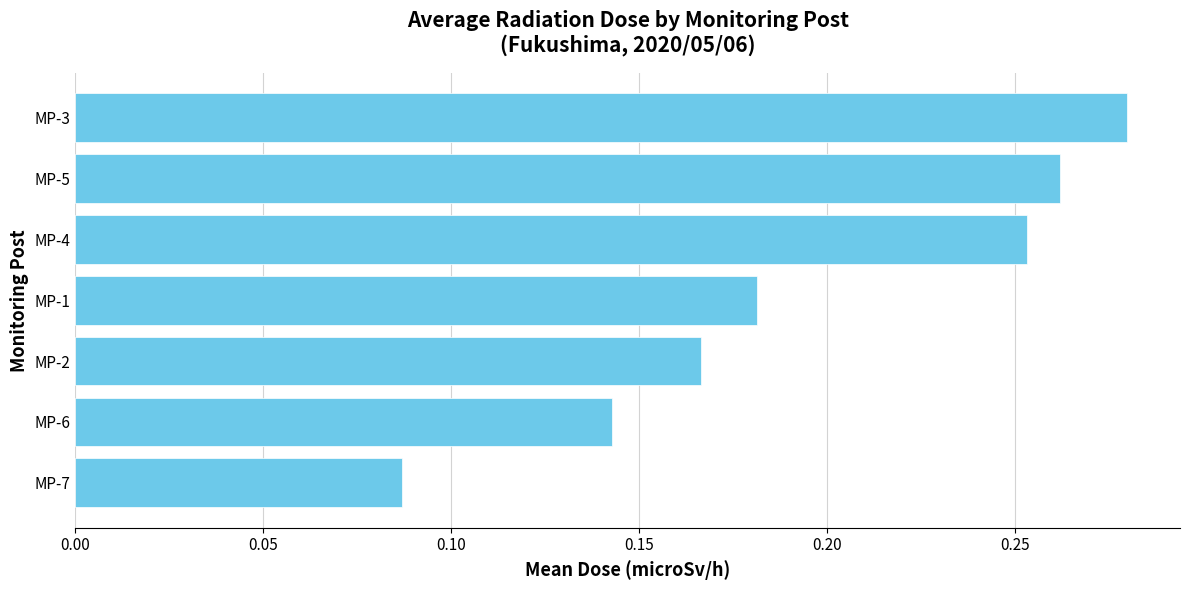

Does the chart contain stacked bars?

No